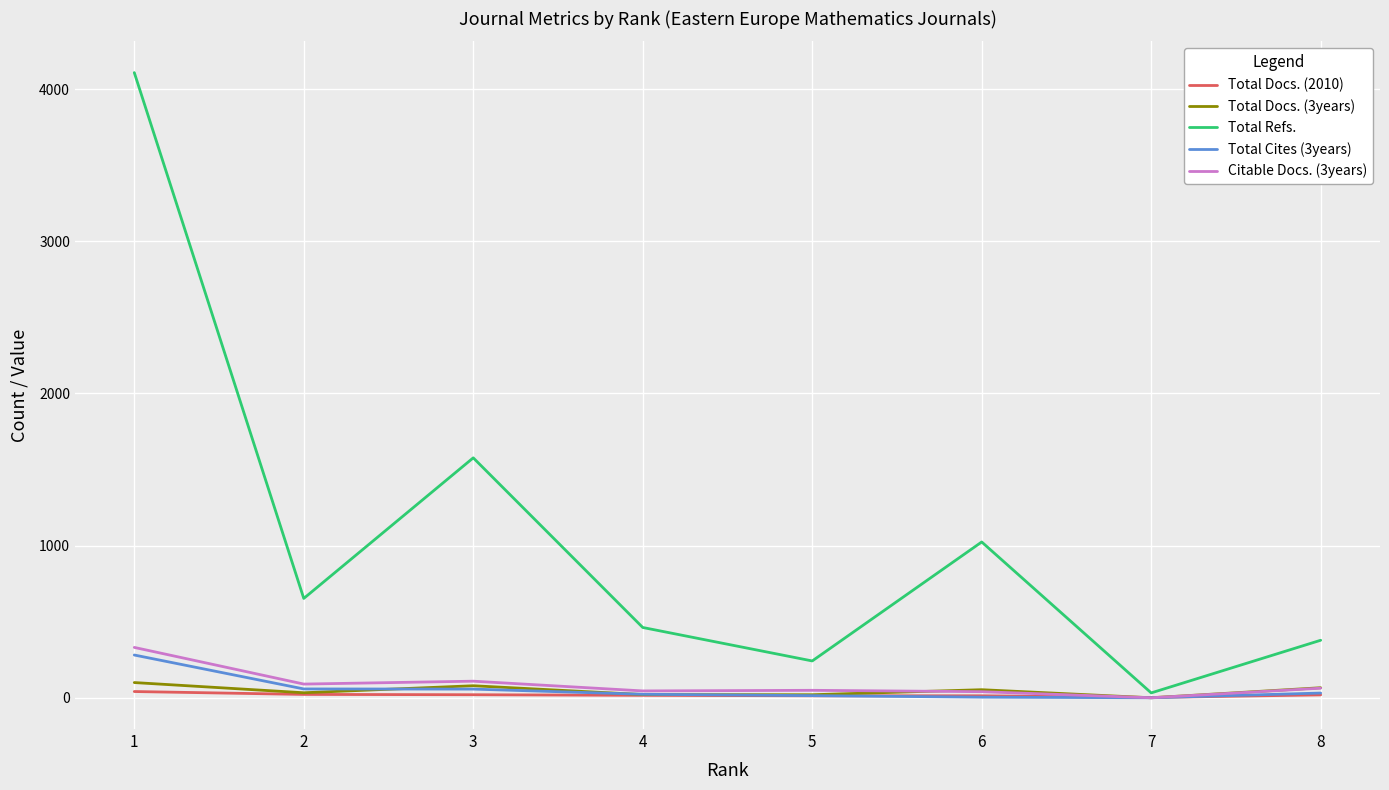

At which label does Total Docs. (2010) first exceed 19?

1